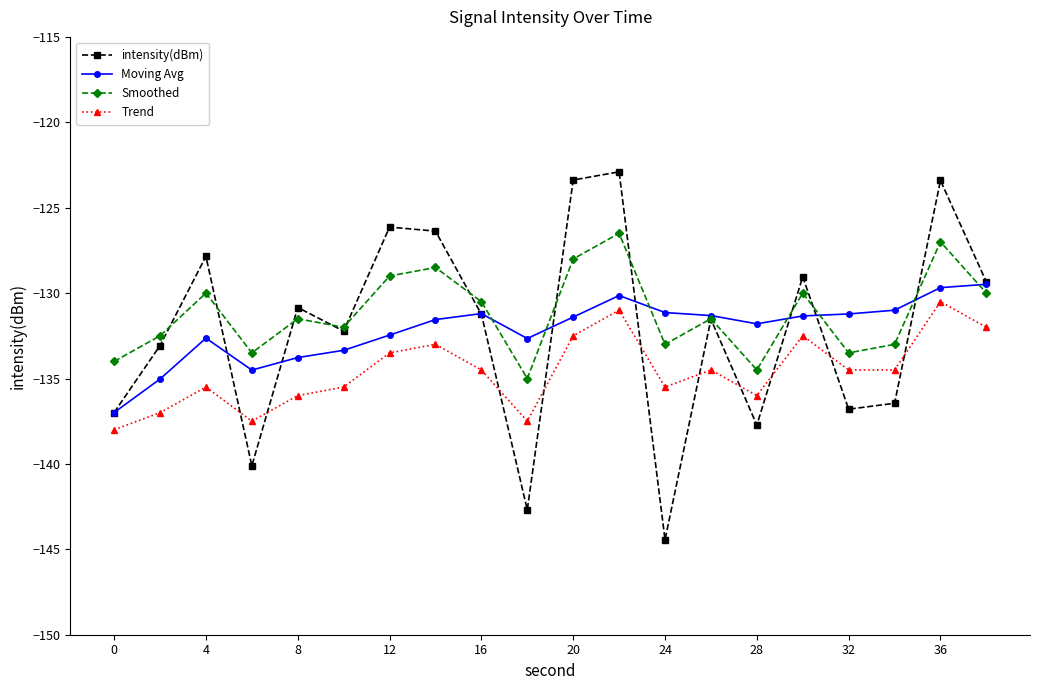

Which series has the widest spread of values?

intensity(dBm)